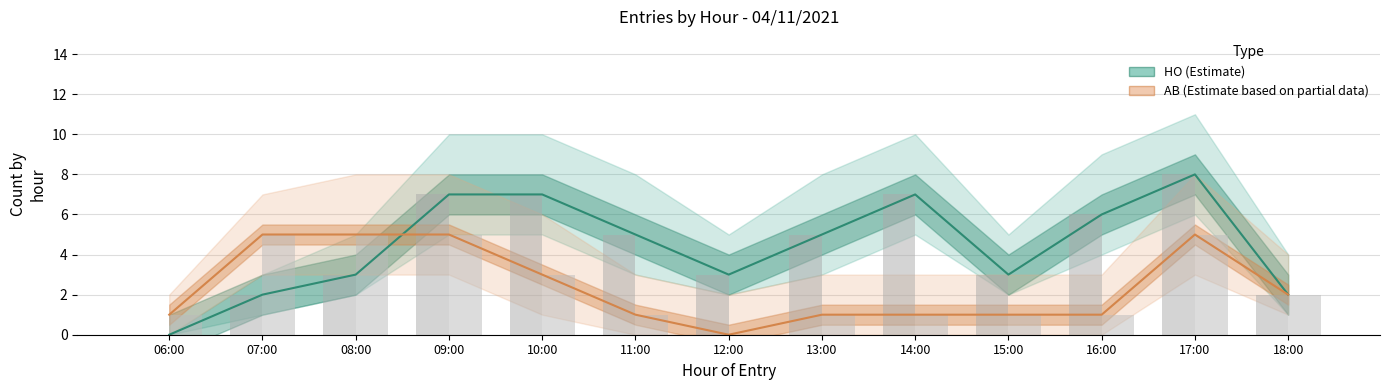

How many data points does each series have?

13